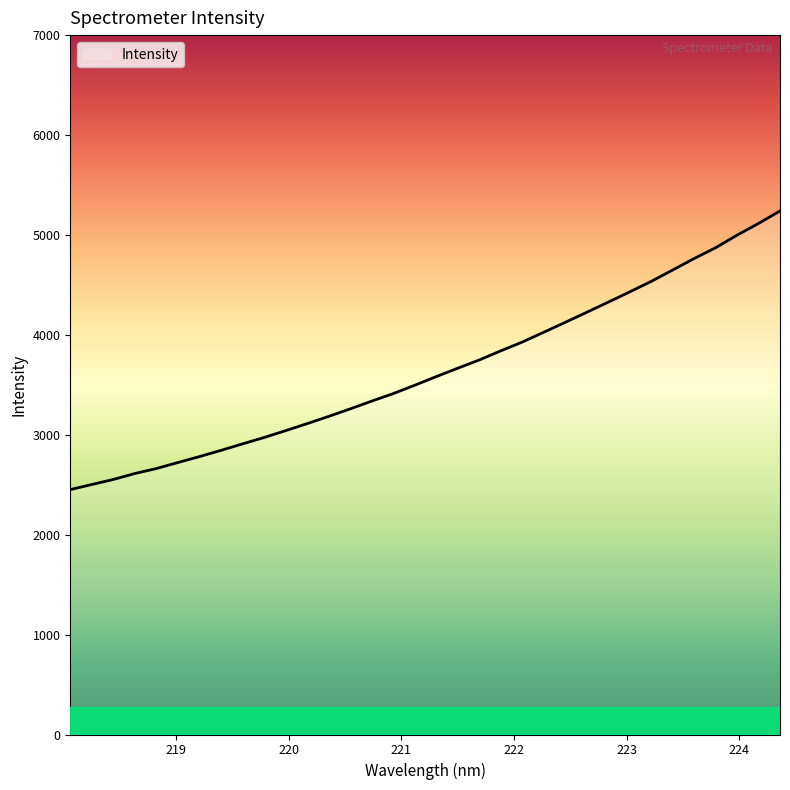

What is the maximum value shown in the chart?

5239.7